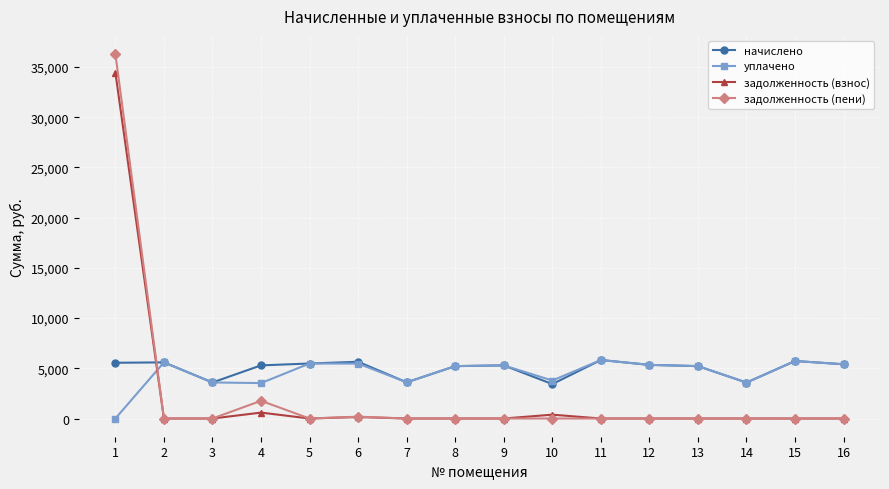

The value of уплачено at 10 is 874.5. True or false?

False